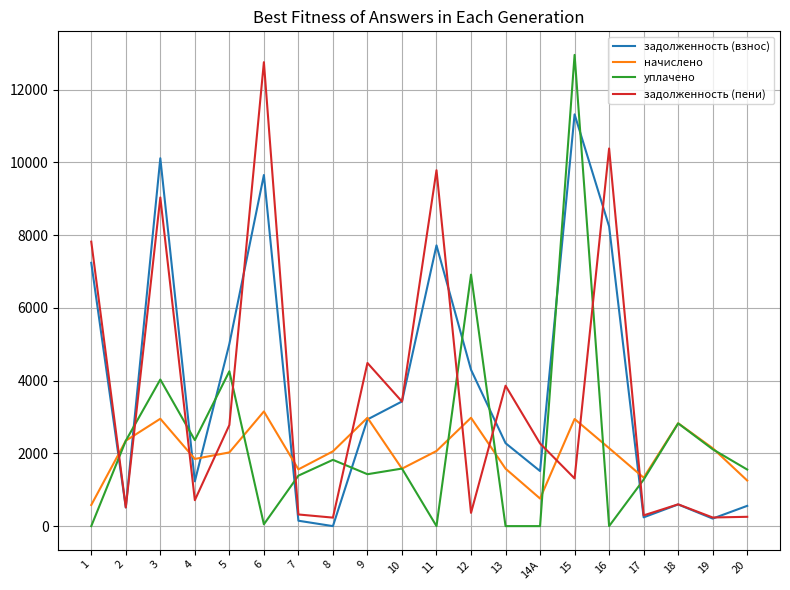

Where does the задолженность (пени) series first go above 2271?

1